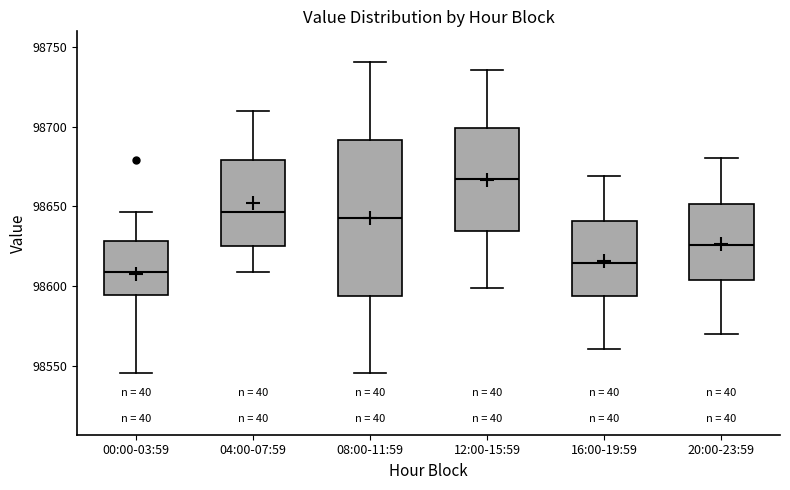

Which box is the tallest, from its lower edge to its upper edge?

08:00-11:59